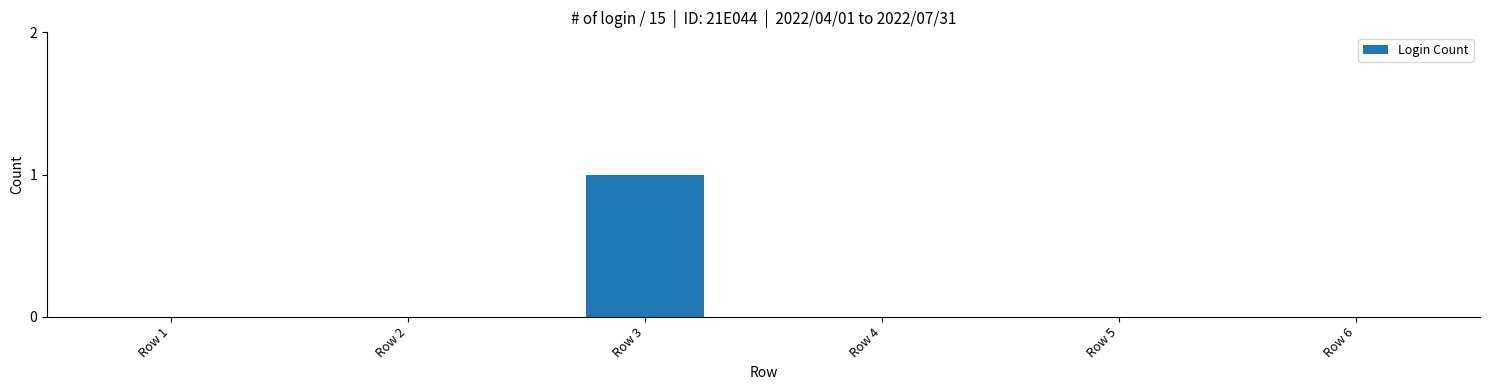

Which label corresponds to the largest value in the chart?

Row 3